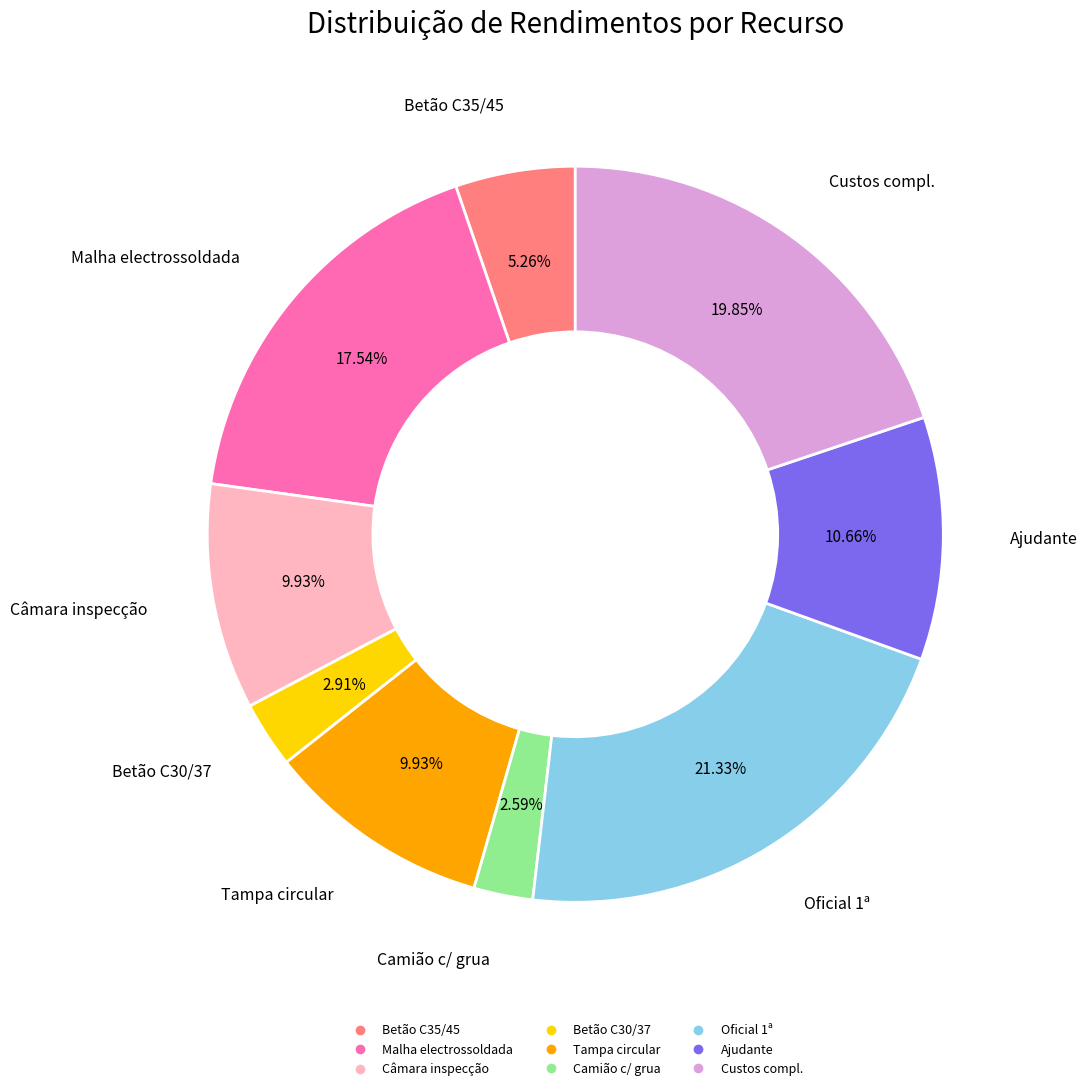

Is there any slice that represents more than half of the pie?

No